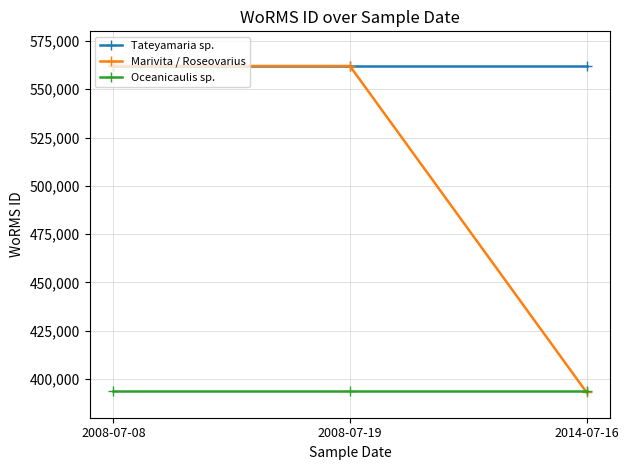

The Oceanicaulis sp. series shows 674793 at 2014-07-16. True or false?

False